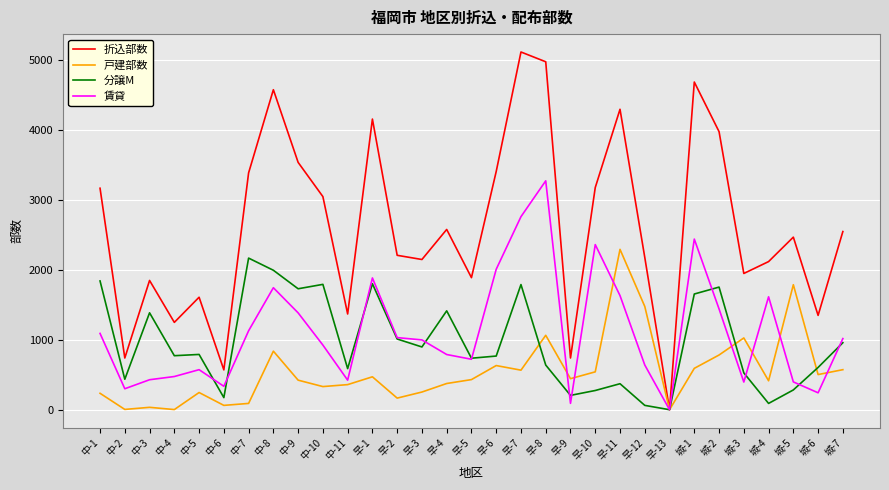

Which series has the largest total across all categories?

折込部数